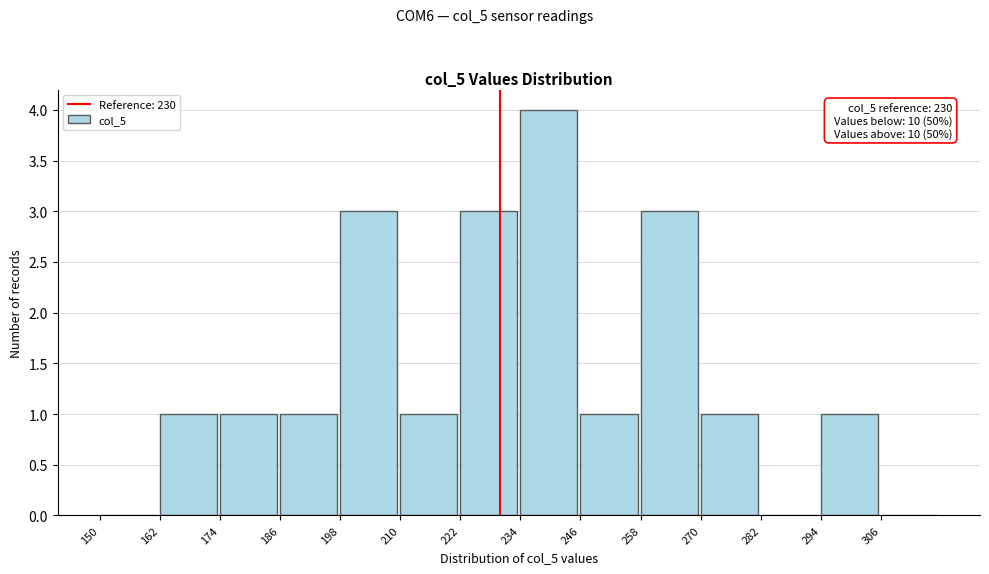

Over which range of the x-axis is the bar tallest?

234 to 246